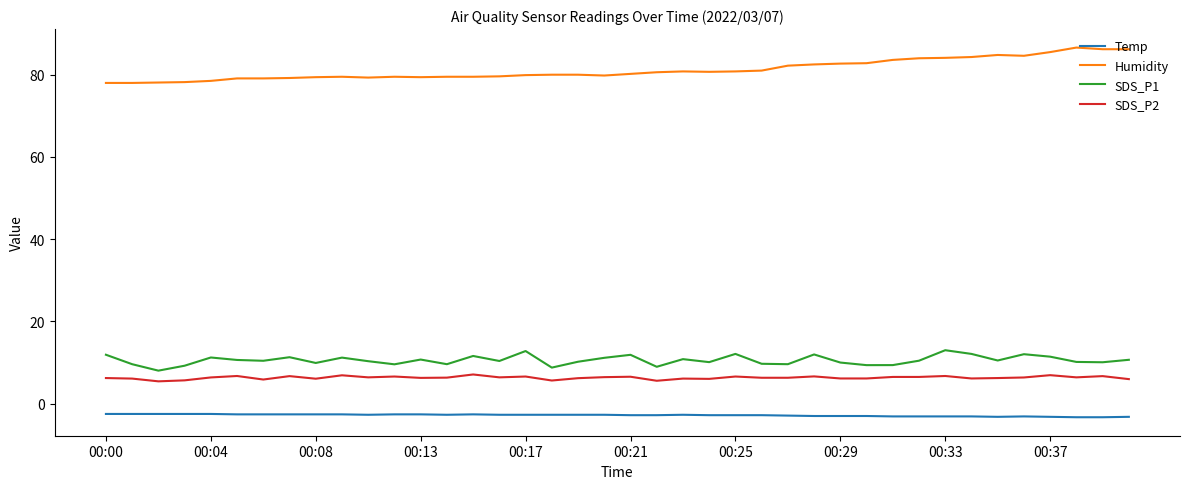

List the series in order of their peak value, lowest first.

Temp, SDS_P2, SDS_P1, Humidity